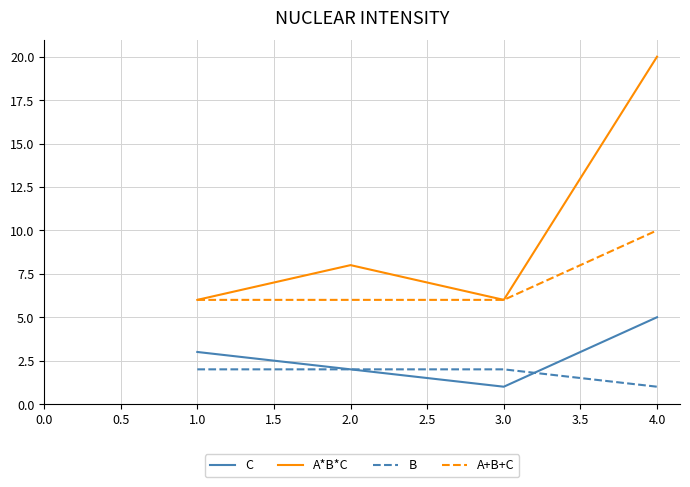

The value of C at 1.0 is 3. True or false?

True